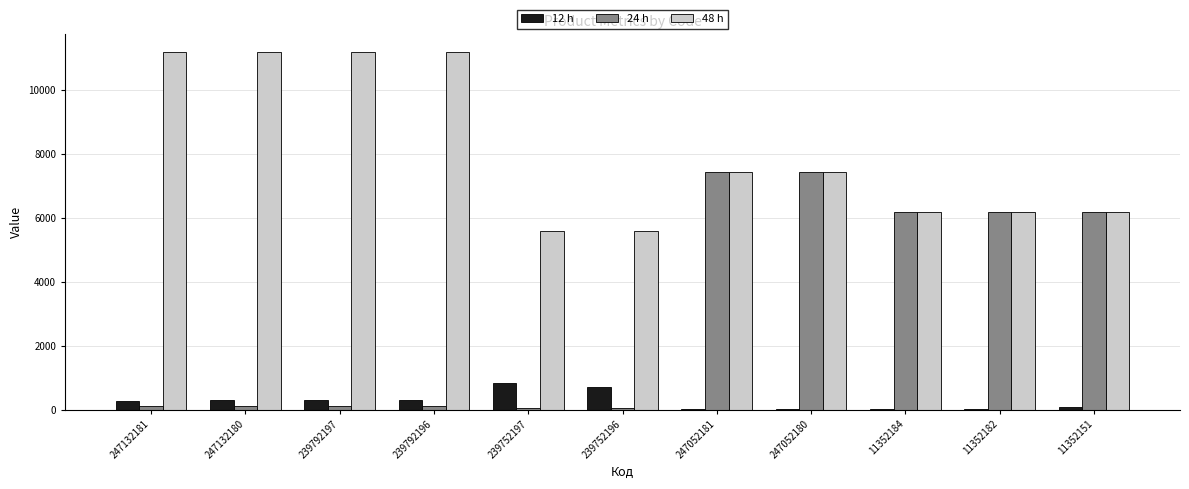

What value does the 24 h series have at 239792196?

111.8